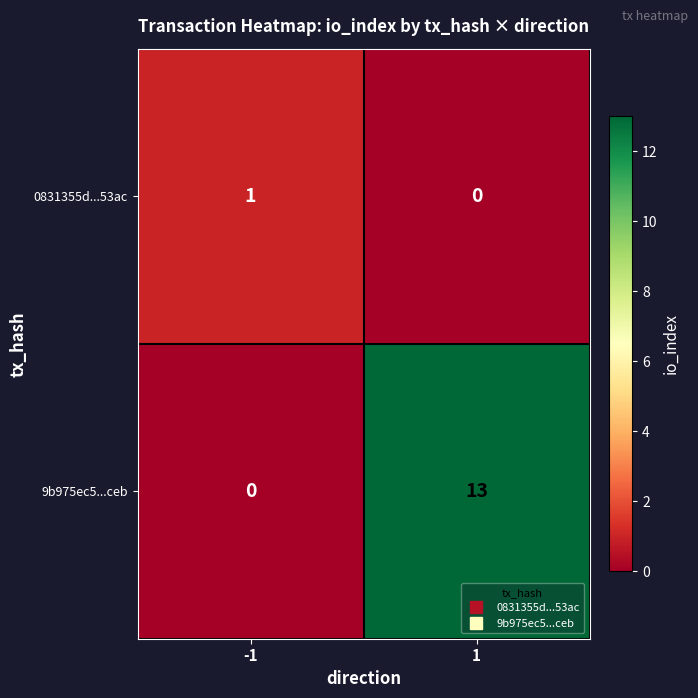

Reading left to right, transcribe all the data shown in this chart.

0831355d...53ac: -1=1	1=0
9b975ec5...ceb: -1=0	1=13